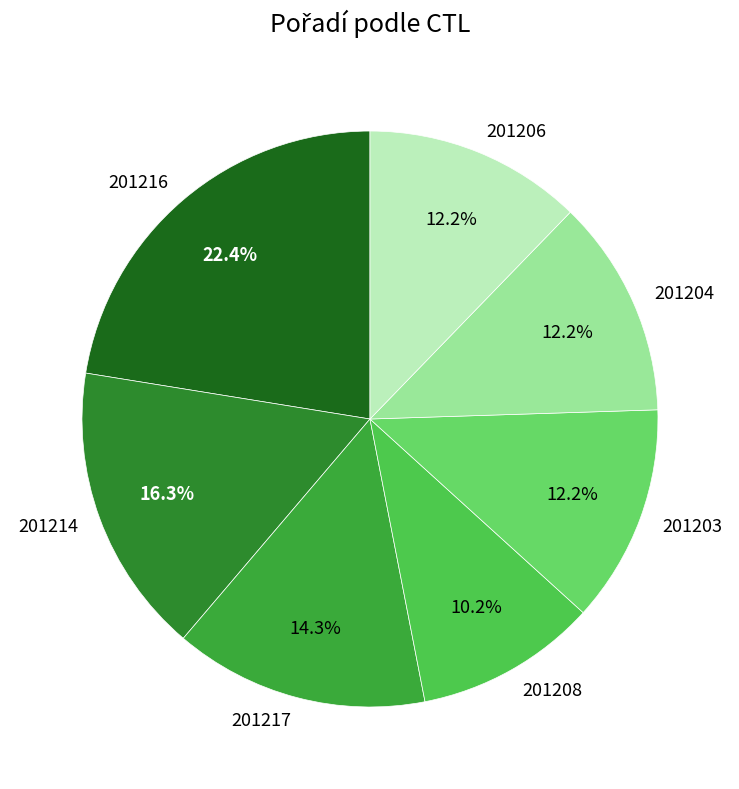

Approximately how many times larger is the value at 201217 compared to 201214?

0.9